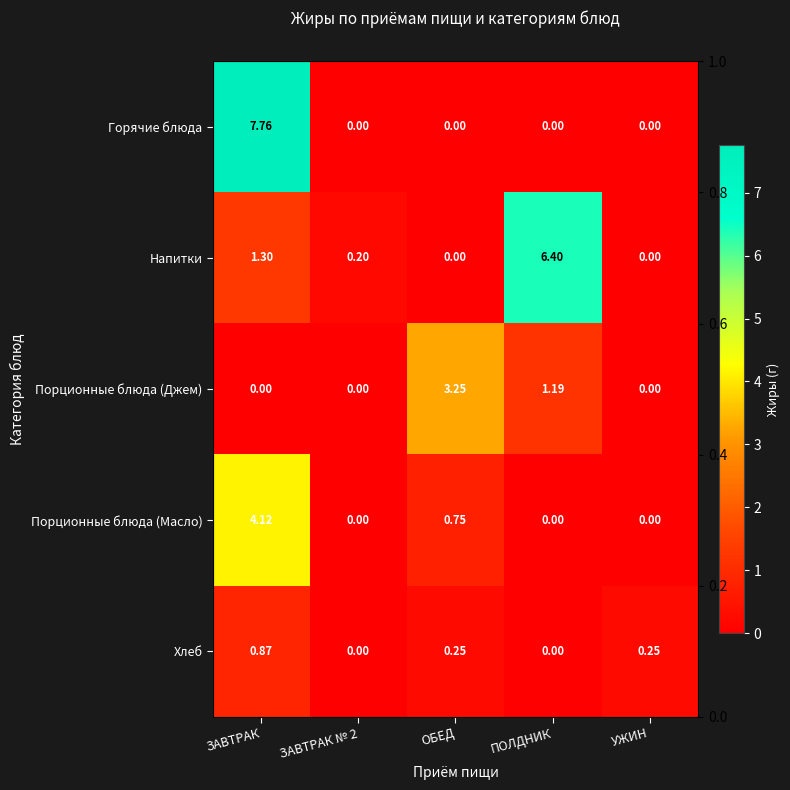

True or false: Горячие блюда has a value of -3.6 at ОБЕД.

False